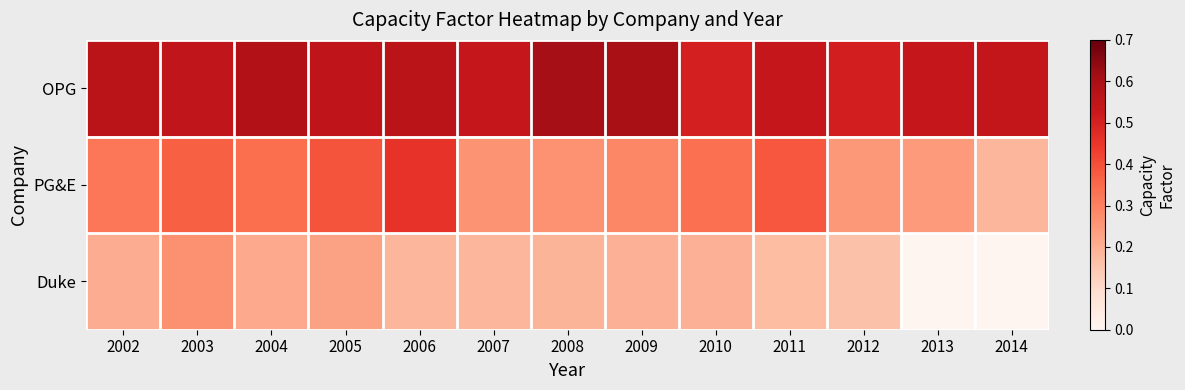

Which series has the largest total across all categories?

OPG